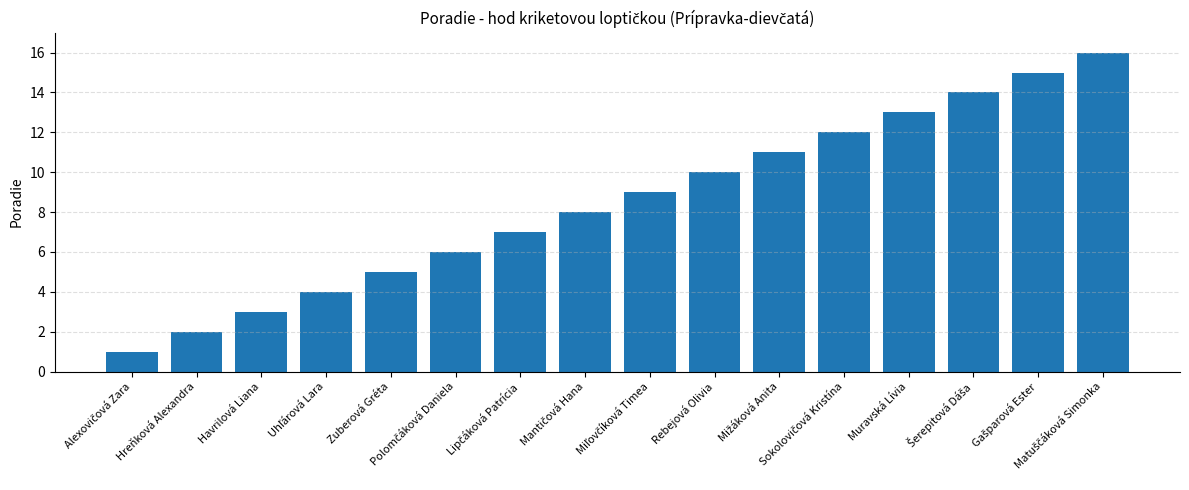

What is the difference between the second highest and minimum values?

14